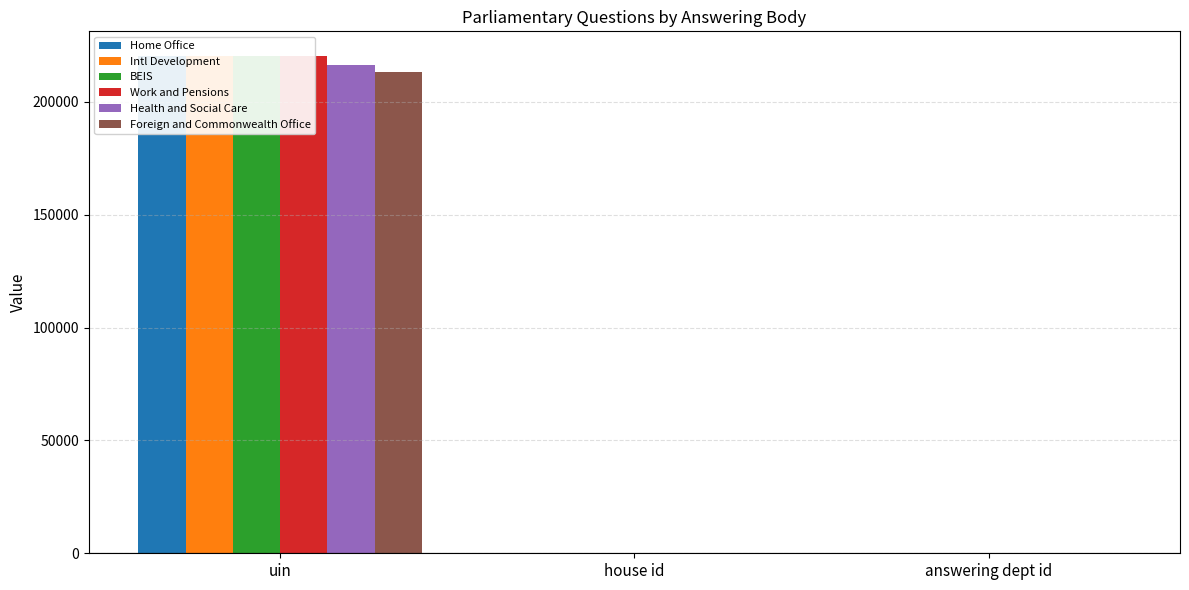

Reading left to right, list all the values displayed in this chart.

Home Office: uin=220233	house id=1	answering dept id=1
Intl Development: uin=220234	house id=1	answering dept id=20
BEIS: uin=220235	house id=1	answering dept id=201
Work and Pensions: uin=220236	house id=1	answering dept id=29
Health and Social Care: uin=216321	house id=1	answering dept id=17
Foreign and Commonwealth Office: uin=213371	house id=1	answering dept id=16